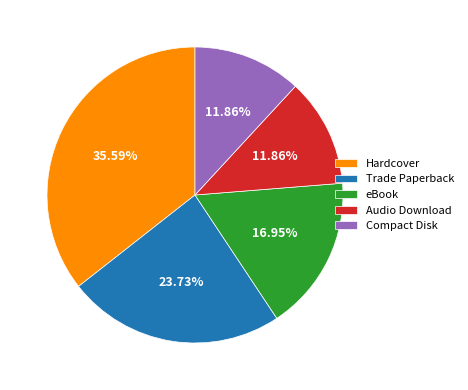

Which slice is the largest?

Hardcover